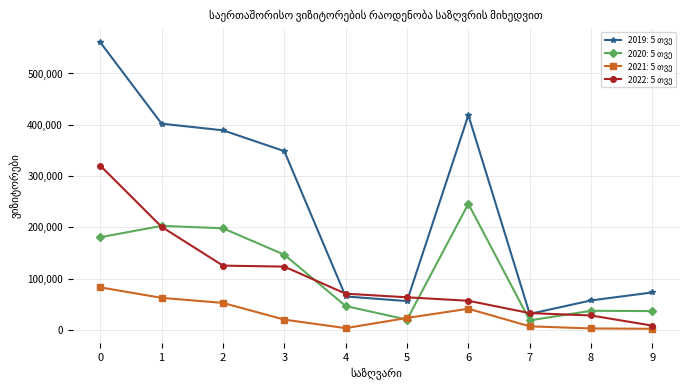

How many lines are shown in the chart?

4